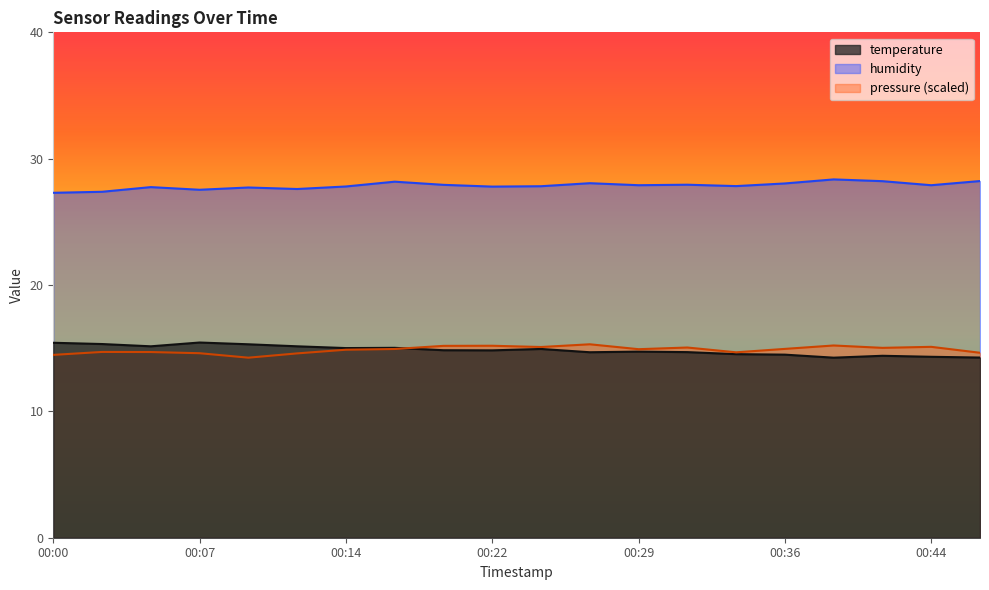

True or false: pressure_norm and humidity cross at least once.

False